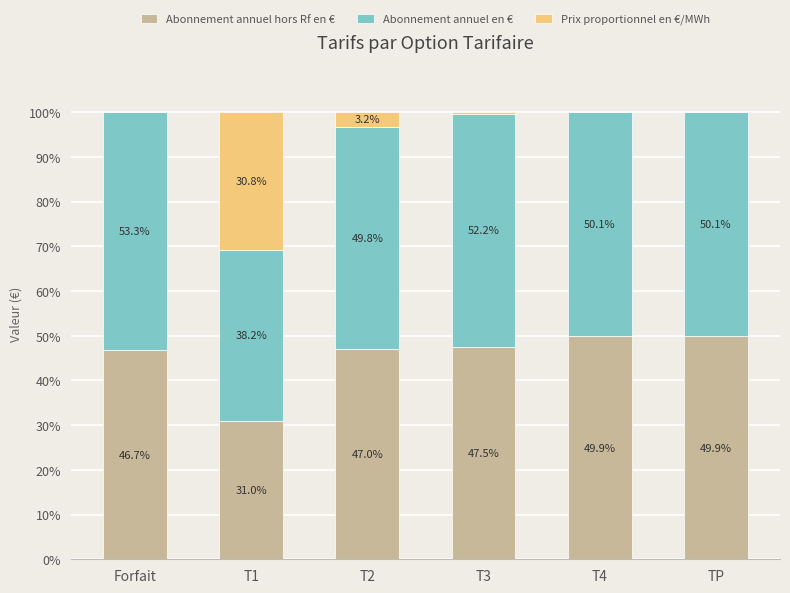

What is the total value across all series at Forfait?

100.0